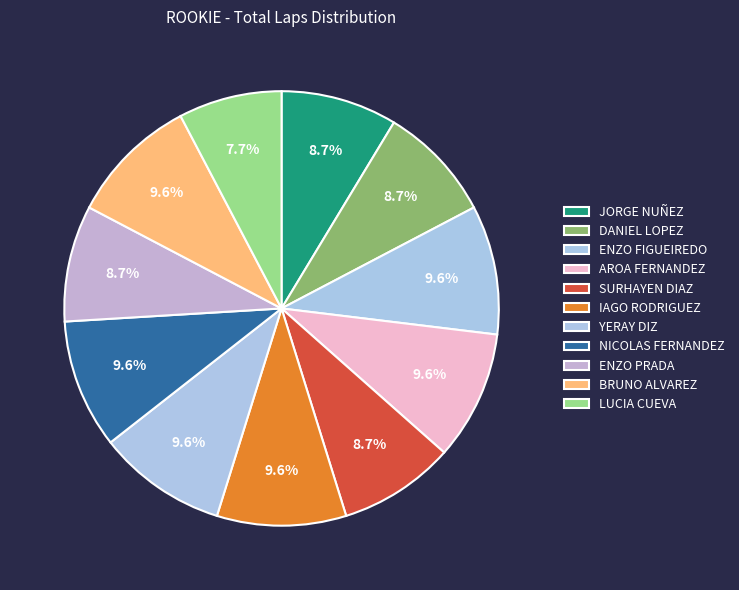

Is there any slice that represents more than half of the pie?

No